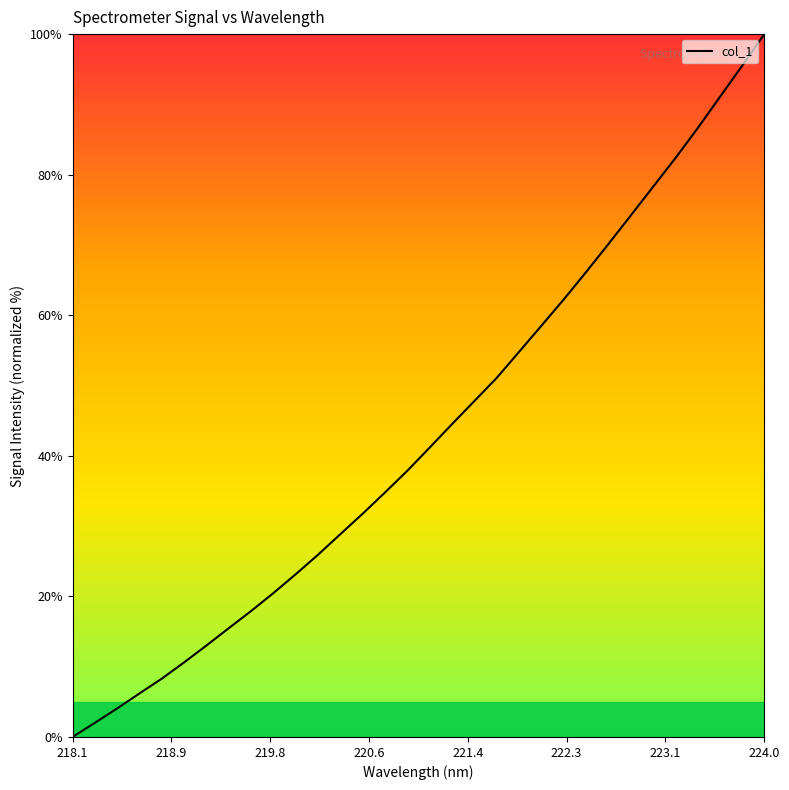

What is the difference between the maximum and minimum values?

100.0